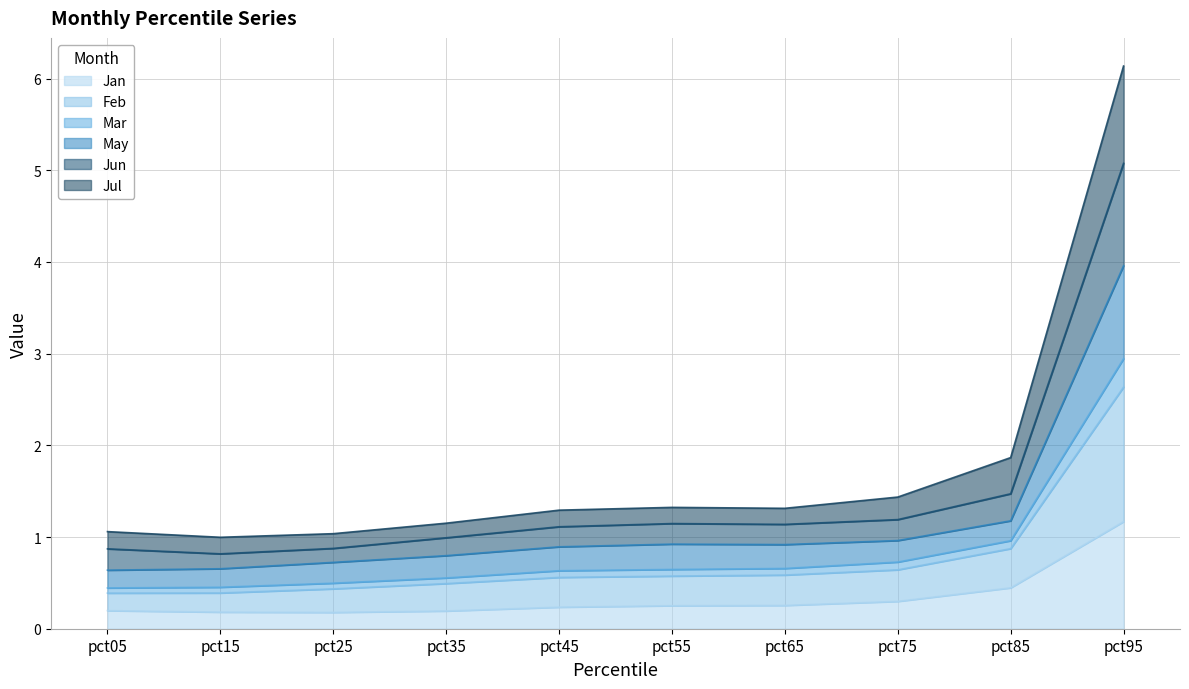

Where is the first local minimum for Mar?

pct15